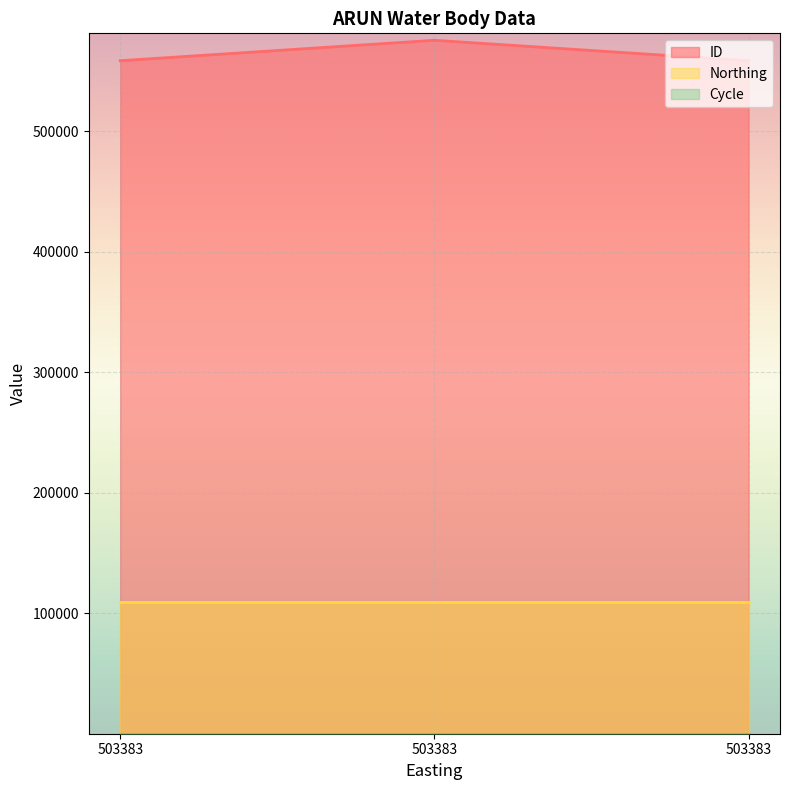

Which has a higher value, 503383 or 503383?

503383